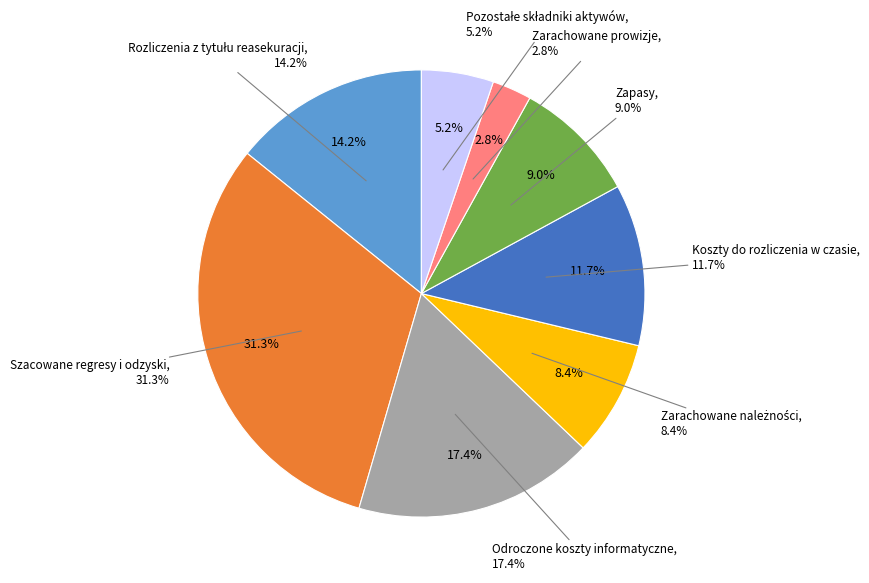

How many segments does this pie chart have?

8